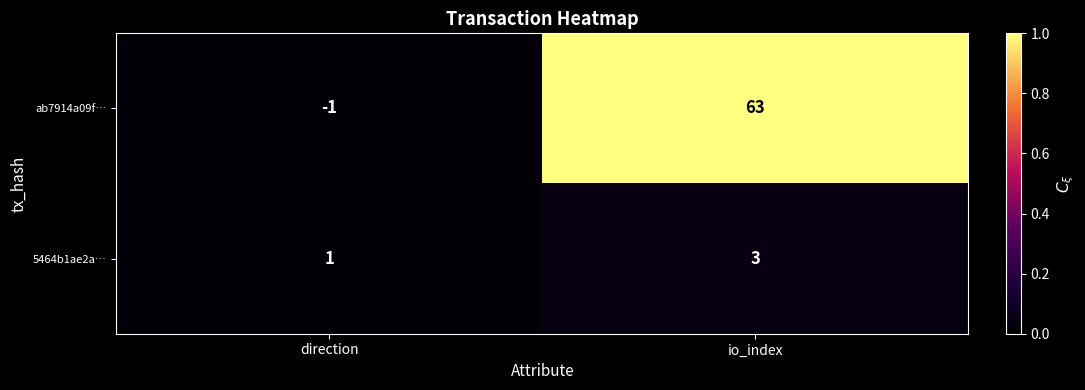

At how many categories does at least one series exceed 0?

2